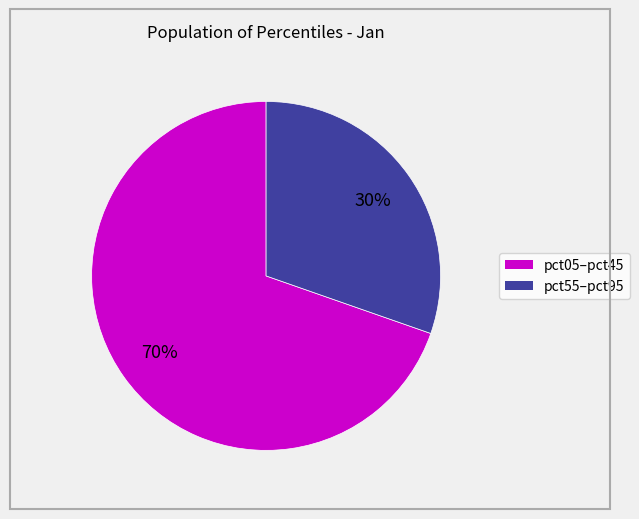

How many slices are in this pie chart?

2